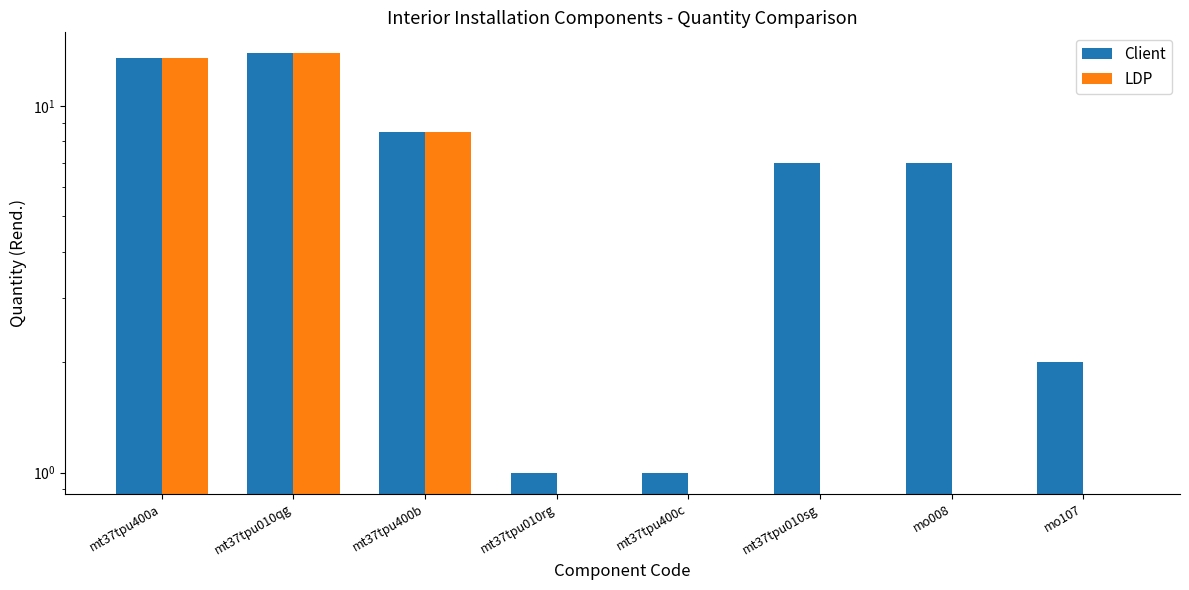

How many data points in LDP are above 0?

3